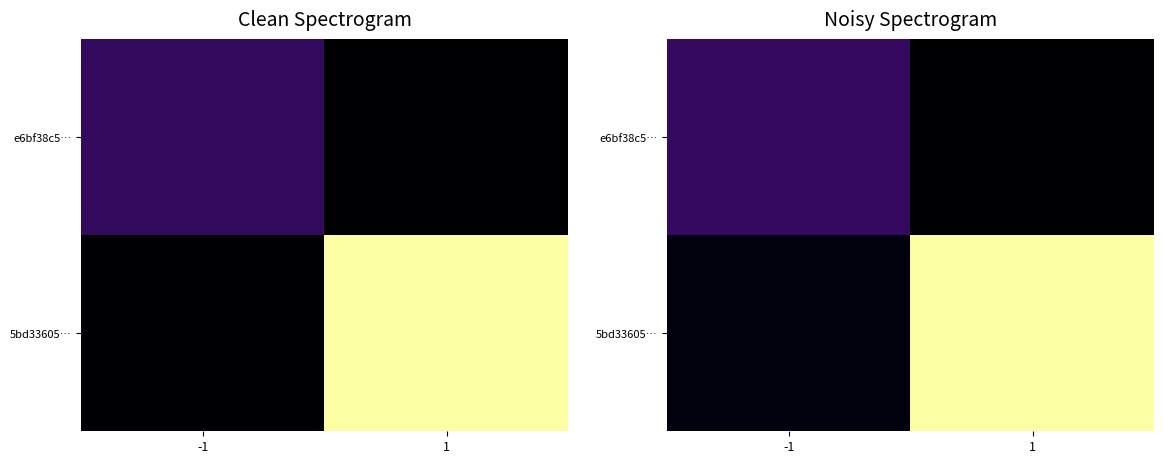

What is the difference between the highest and lowest values at -1?

1.0